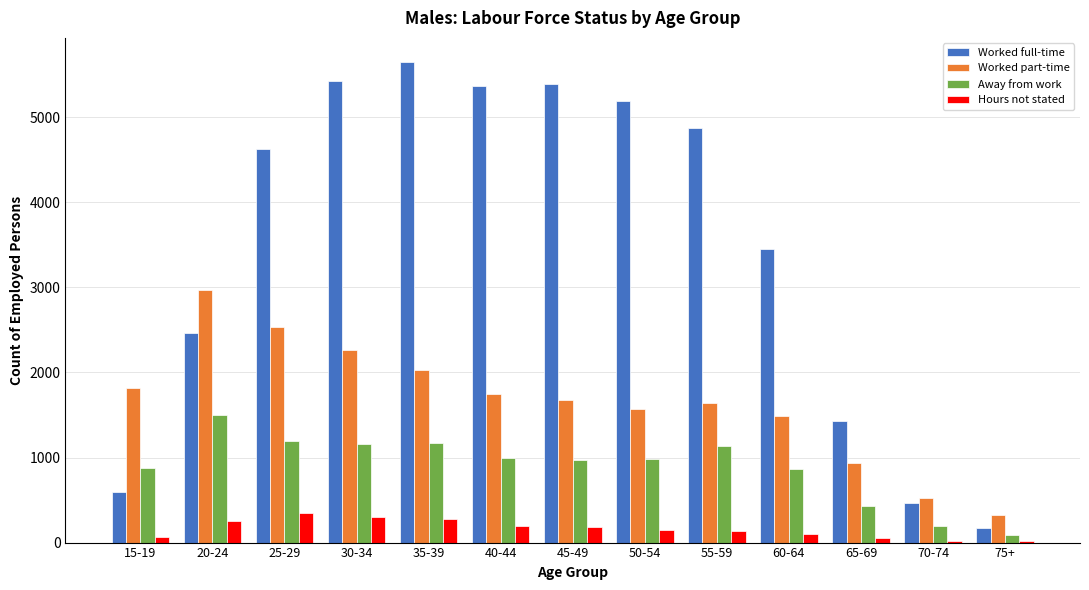

What is the greatest value displayed?

5651